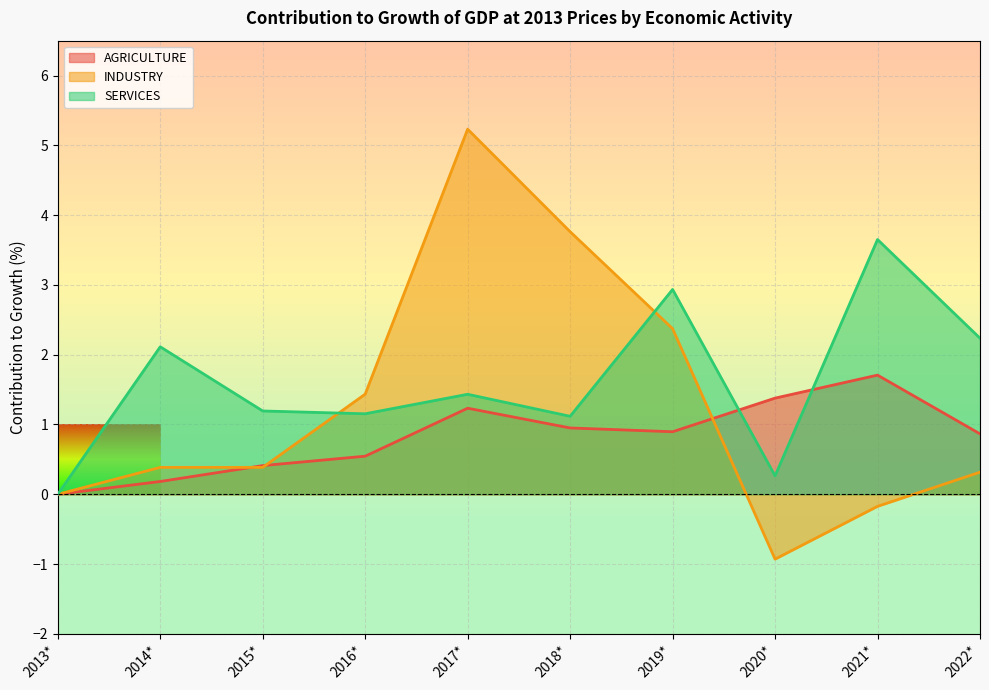

At which label is INDUSTRY closest to 2?

2019*